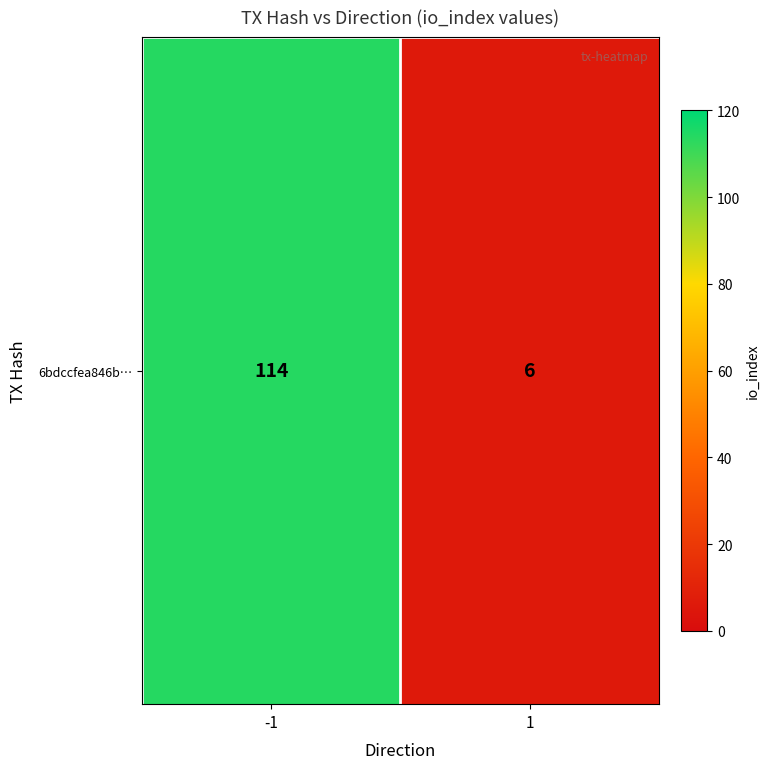

What is the difference between the values at -1 and 1?

108